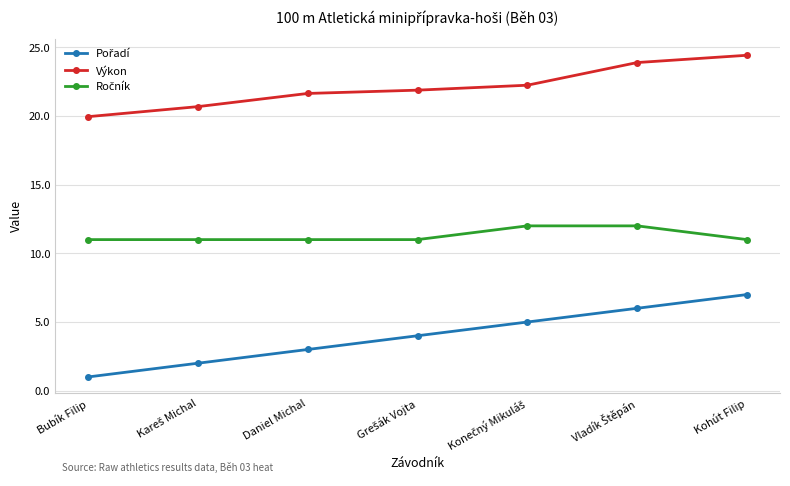

What is the difference between the maximum and second lowest values in the Výkon series?

3.7